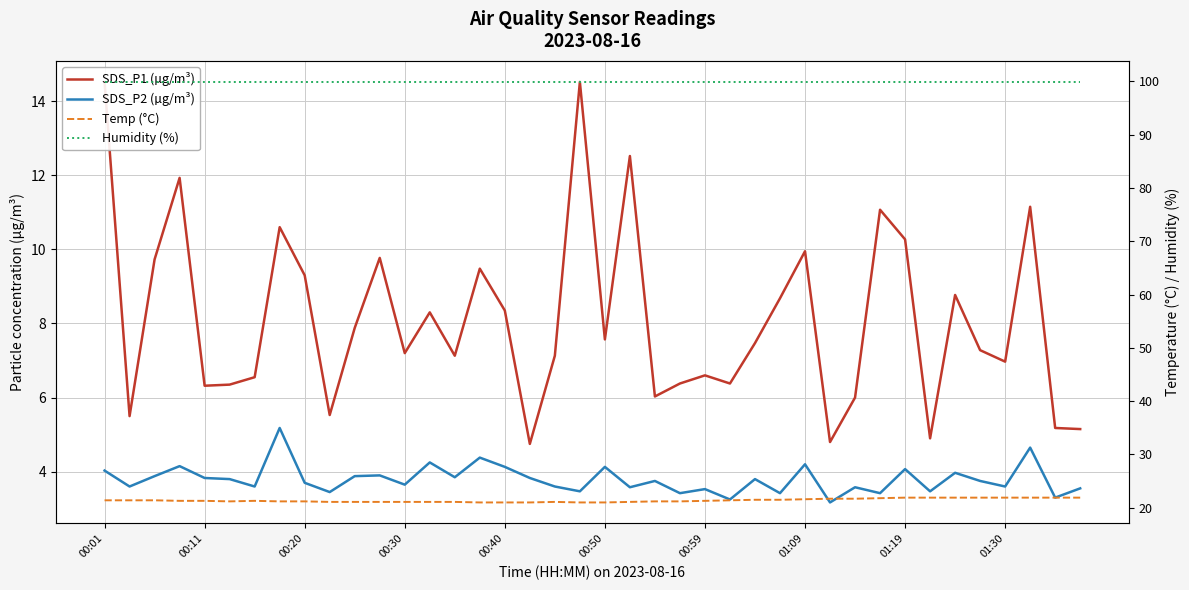

Reading right to left, transcribe all the data shown in this chart.

SDS_P1 (µg/m³): 5.2	5.2	11.2	7.0	7.3	8.8	4.9	10.3	11.1	6.0	4.8	9.9	8.7	7.5	6.4	6.6	6.4	6.0	12.5	7.6	14.5	7.1	4.8	8.3	9.5	7.1	8.3	7.2	9.8	7.9	5.5	9.3	10.6	6.5	6.3	6.3	11.9	9.7	5.5	14.5
SDS_P2 (µg/m³): 3.5	3.3	4.7	3.6	3.8	4.0	3.5	4.1	3.4	3.6	3.2	4.2	3.4	3.8	3.2	3.5	3.4	3.8	3.6	4.1	3.5	3.6	3.8	4.1	4.4	3.9	4.2	3.6	3.9	3.9	3.5	3.7	5.2	3.6	3.8	3.8	4.2	3.9	3.6	4.0
Temp (°C): 21.9	21.9	21.9	21.9	21.9	21.9	21.9	21.9	21.8	21.7	21.7	21.6	21.5	21.5	21.4	21.3	21.2	21.2	21.1	21.0	21.0	21.1	21.0	21.0	21.0	21.1	21.1	21.1	21.1	21.1	21.1	21.2	21.2	21.3	21.2	21.3	21.3	21.4	21.4	21.4
Humidity (%): 99.9	99.9	99.9	99.9	99.9	99.9	99.9	99.9	99.9	99.9	99.9	99.9	99.9	99.9	99.9	99.9	99.9	99.9	99.9	99.9	99.9	99.9	99.9	99.9	99.9	99.9	99.9	99.9	99.9	99.9	99.9	99.9	99.9	99.9	99.9	99.9	99.9	99.9	99.9	99.9